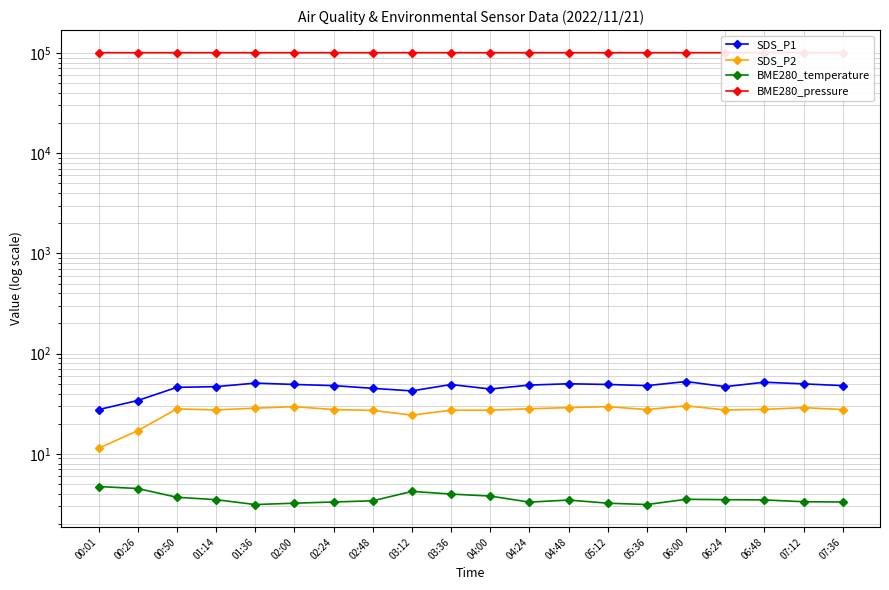

True or false: BME280_pressure and SDS_P2 cross at least once.

False